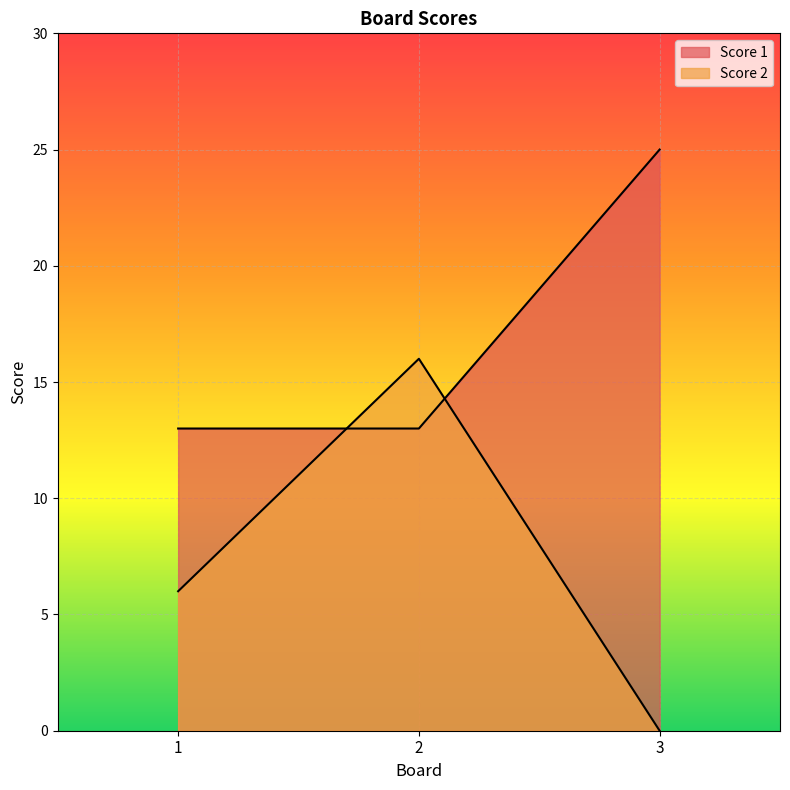

True or false: Score 2 has a value of 16 at 2.

True